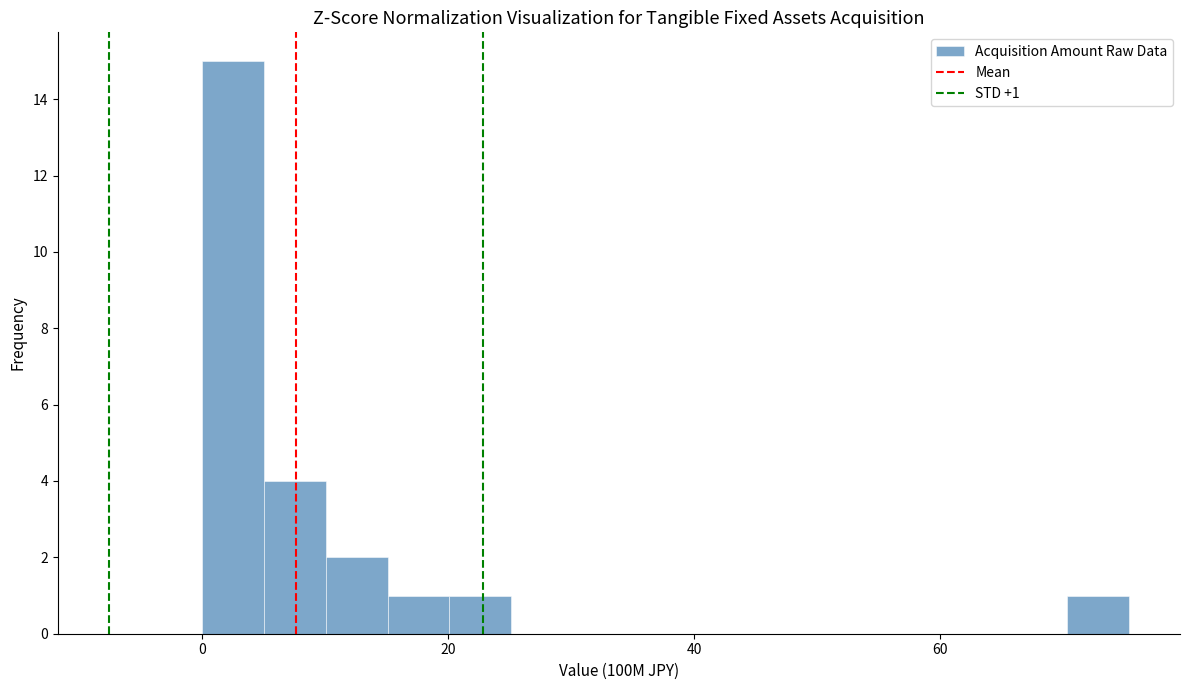

Around what value on the x-axis is the tallest bar? Give the approximate position of its centre, as read against the axis.

2